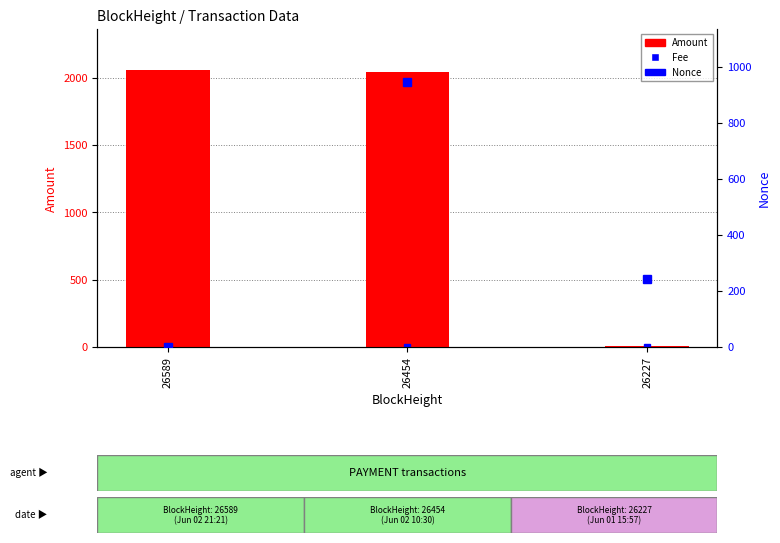

How many data points in Nonce are less than 244?

1